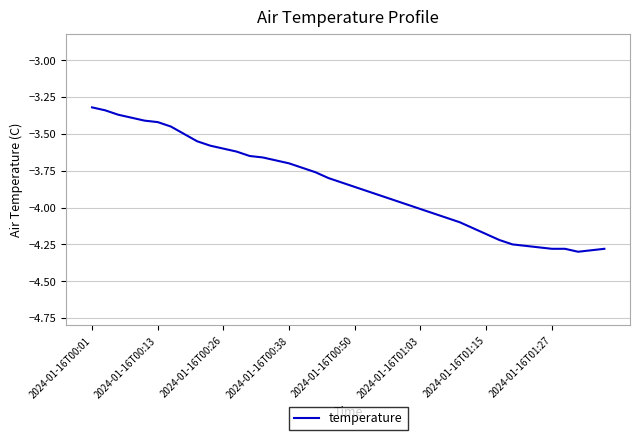

What is the difference between the maximum and minimum values?

1.0